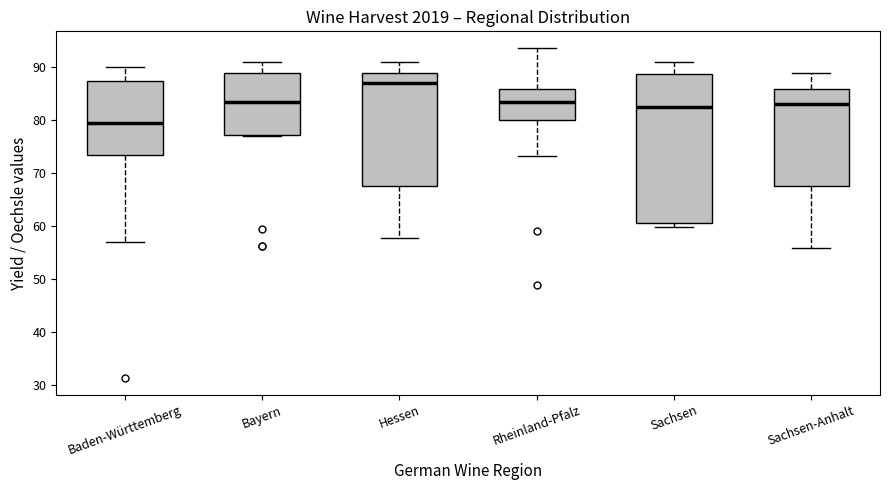

Which box's median line is the highest?

Hessen